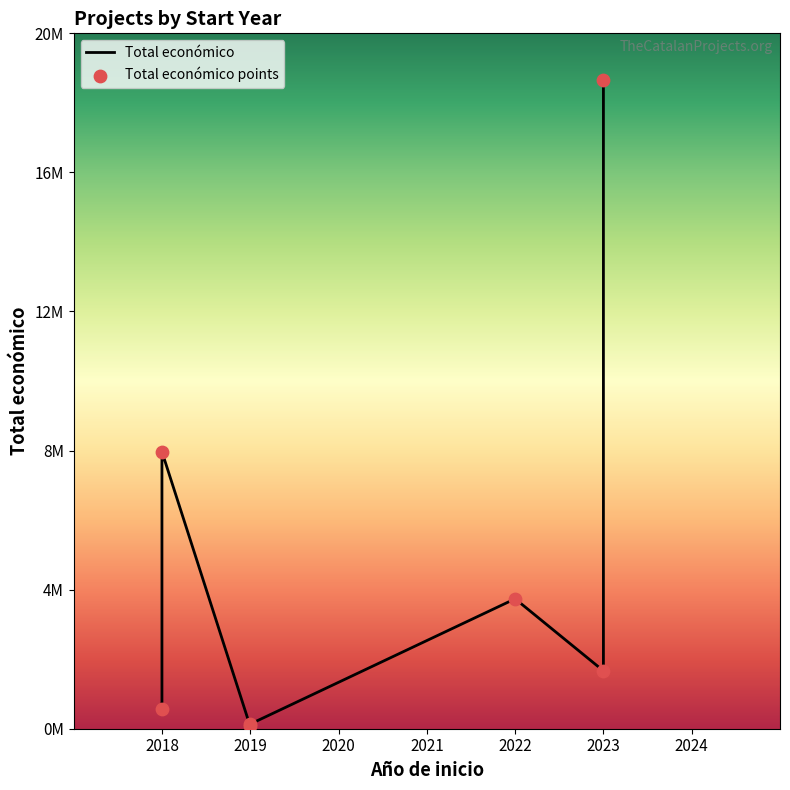

At which category is the sum across all series the highest?

2023